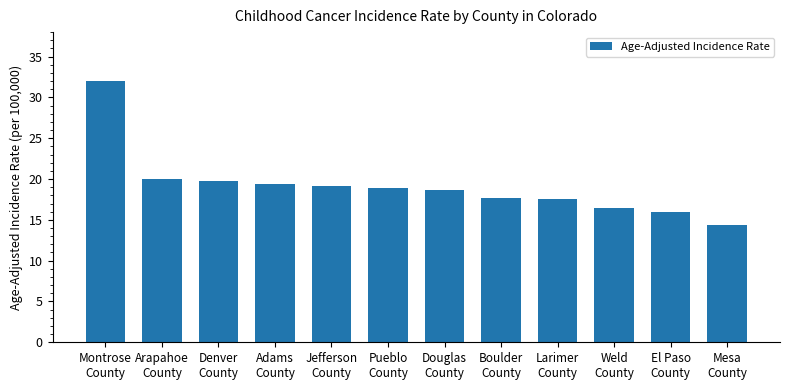

What is the label of the 4th bar from the right?

Larimer
County